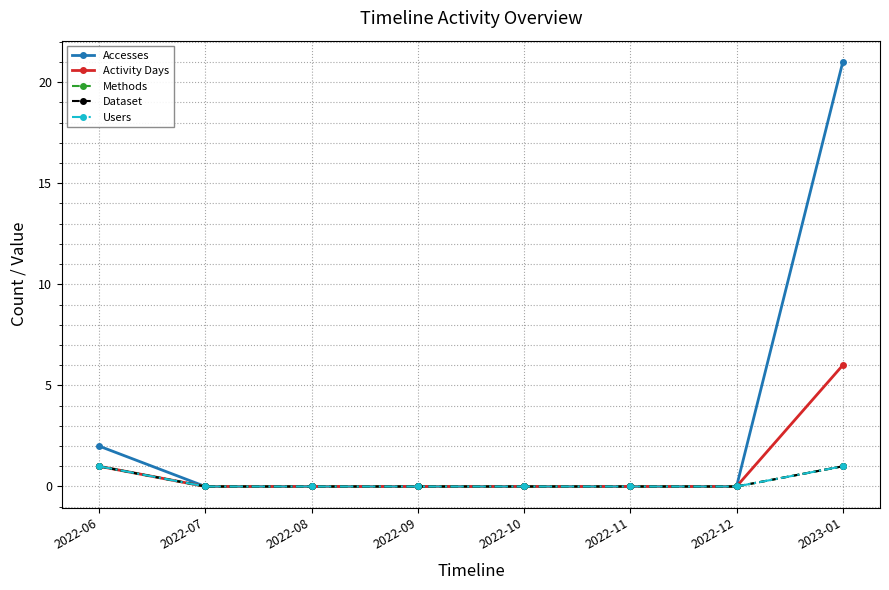

Does the chart have visible grid lines?

Yes